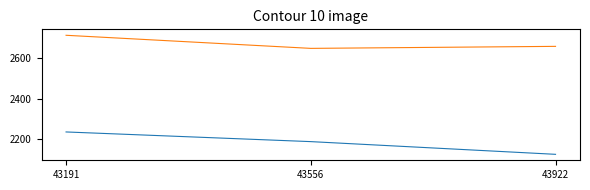

At which category is the sum across all series the highest?

43191